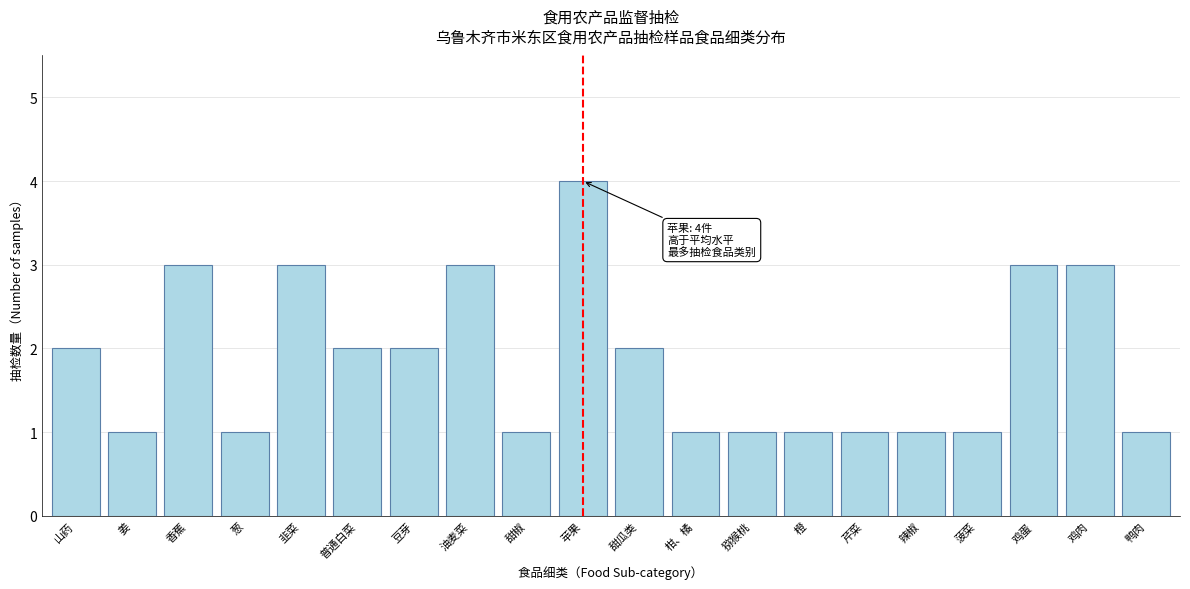

Reading left to right, list all the values displayed in this chart.

山药=2	姜=1	香蕉=3	葱=1	韭菜=3	普通白菜=2	豆芽=2	油麦菜=3	甜椒=1	苹果=4	甜瓜类=2	柑、橘=1	猕猴桃=1	橙=1	芹菜=1	辣椒=1	菠菜=1	鸡蛋=3	鸡肉=3	鸭肉=1